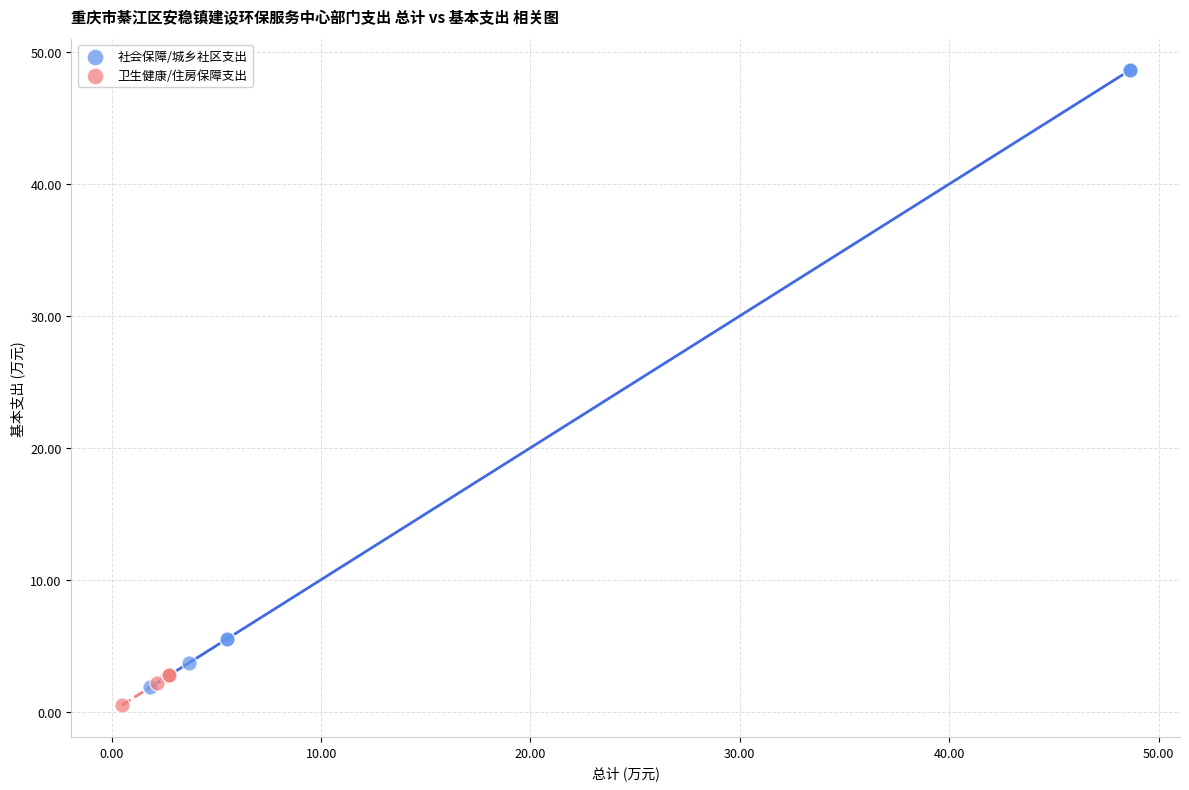

Which series reaches the maximum Y coordinate?

社会保障/城乡社区支出